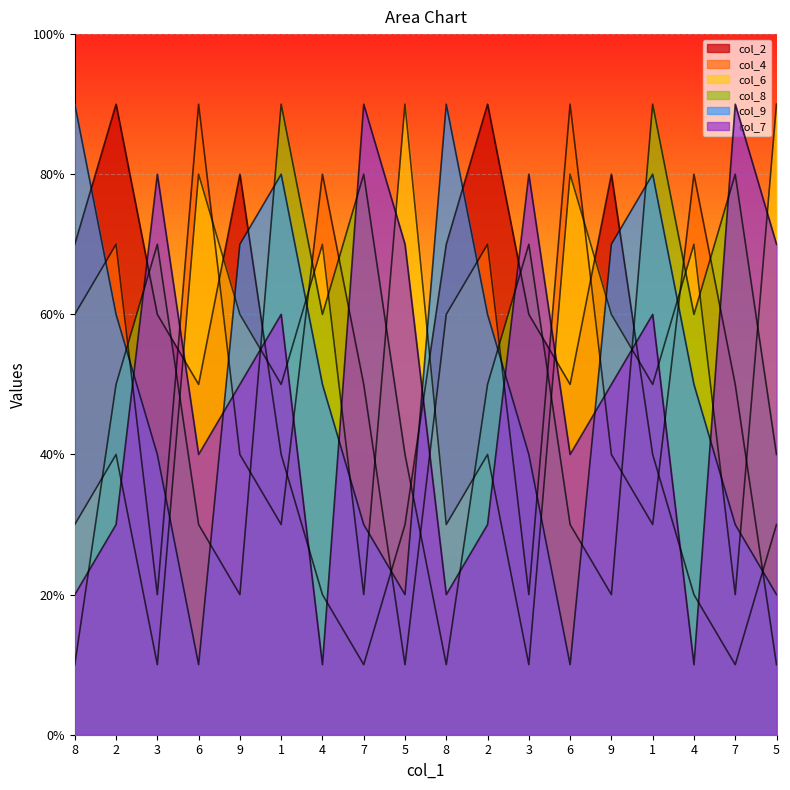

Which label corresponds to the largest value in the chart?

2